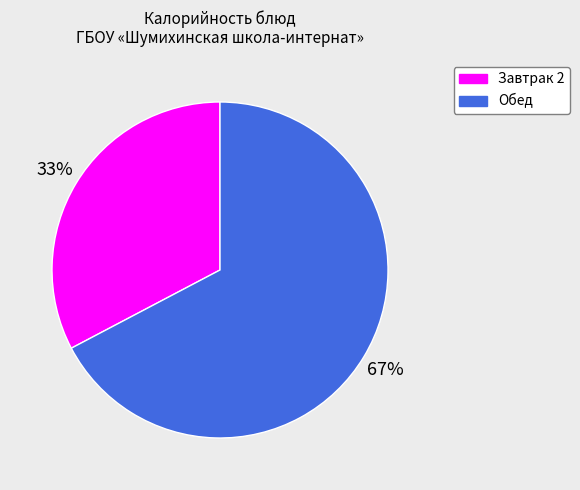

How many segments does this pie chart have?

2